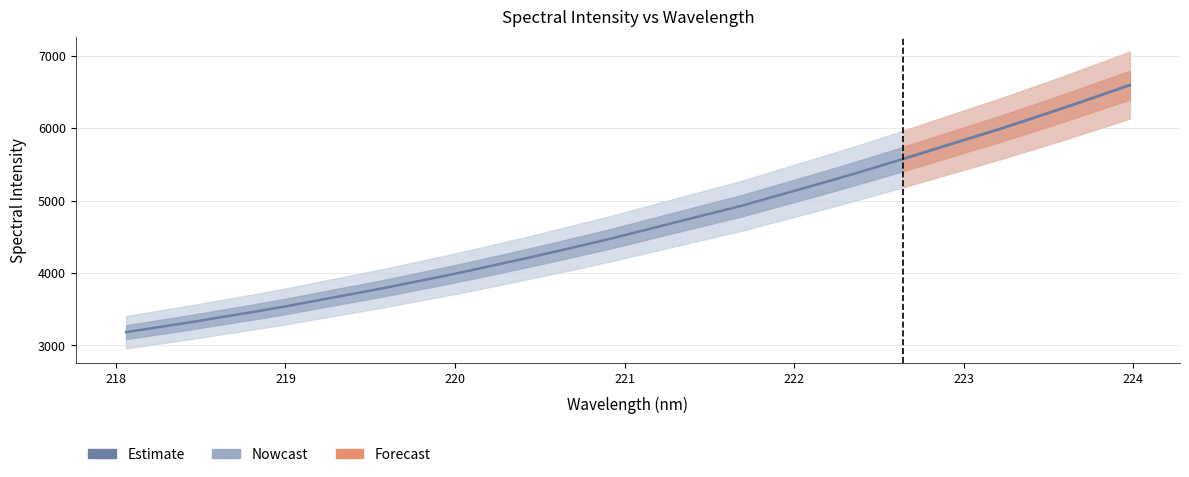

What is the value of the 9th point from the left?

3796.3